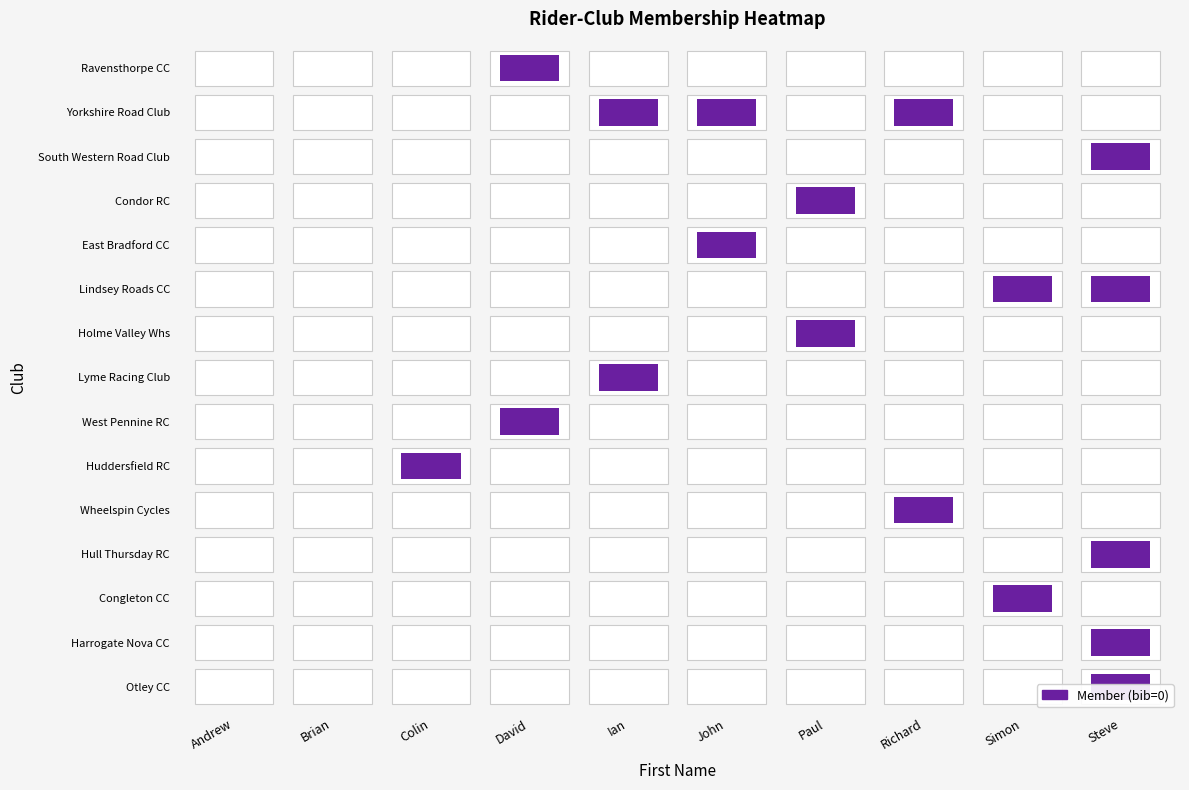

Which category has the lowest value in the Huddersfield RC series?

Andrew